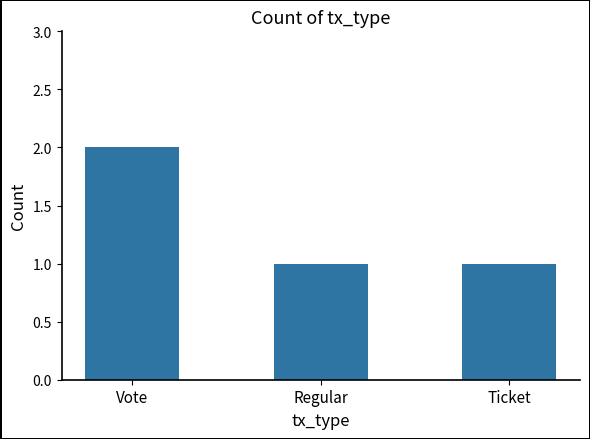

What is the label of the 2nd bar from the left?

Regular